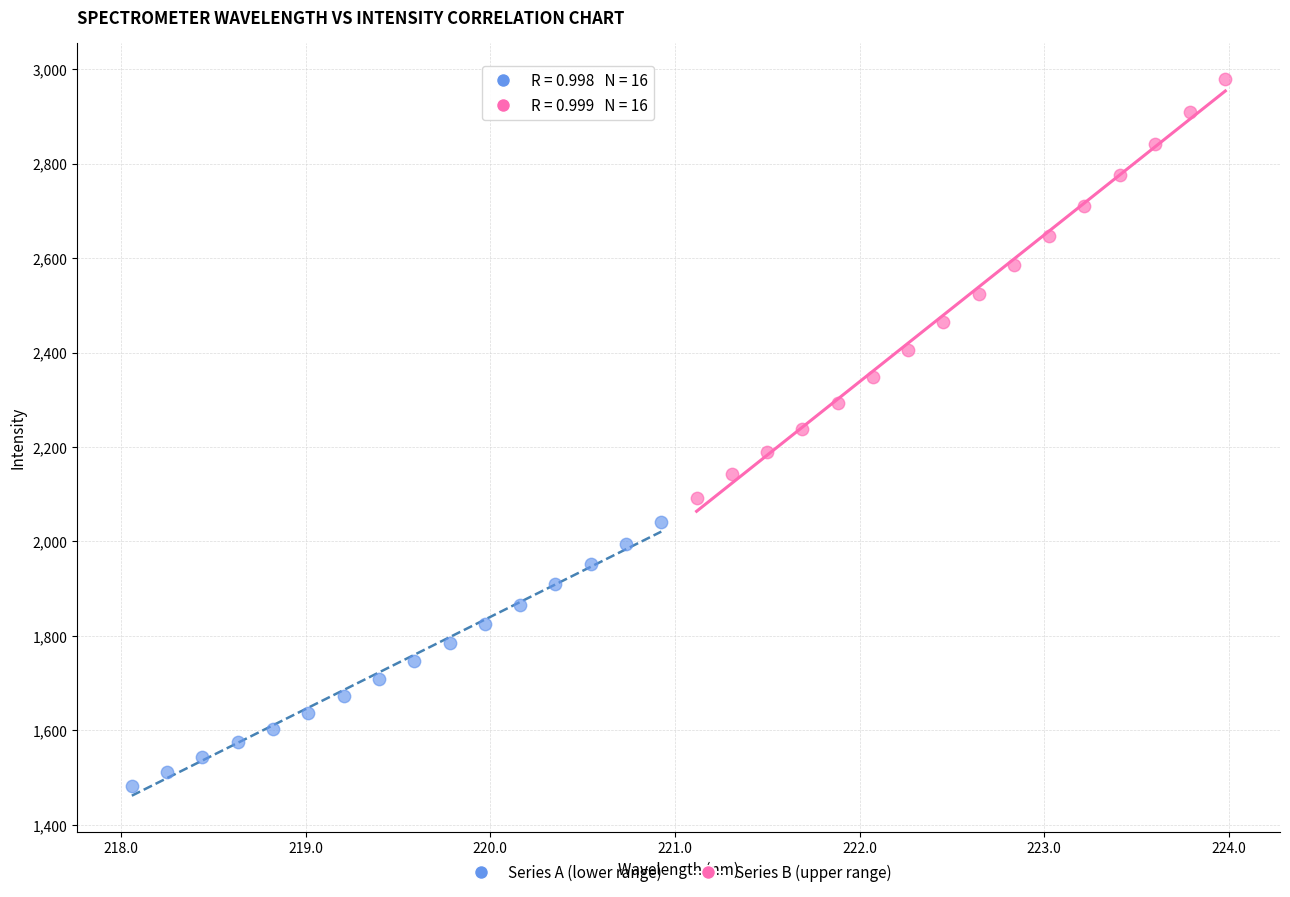

Which series contains the highest Y value?

Series B (upper range)